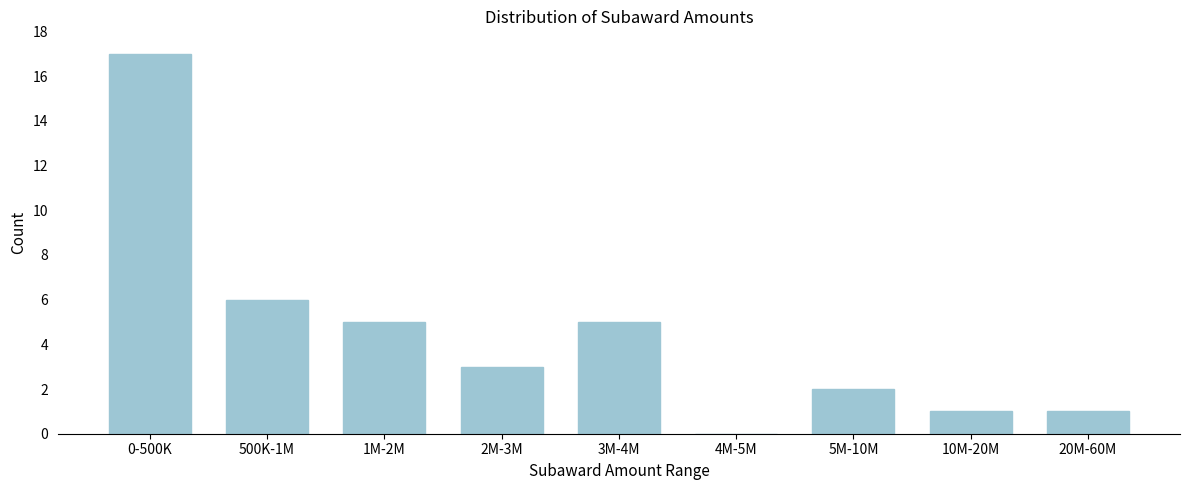

Reading left to right, what are all the values shown in this chart?

0-500K=17	500K-1M=6	1M-2M=5	2M-3M=3	3M-4M=5	4M-5M=0	5M-10M=2	10M-20M=1	20M-60M=1